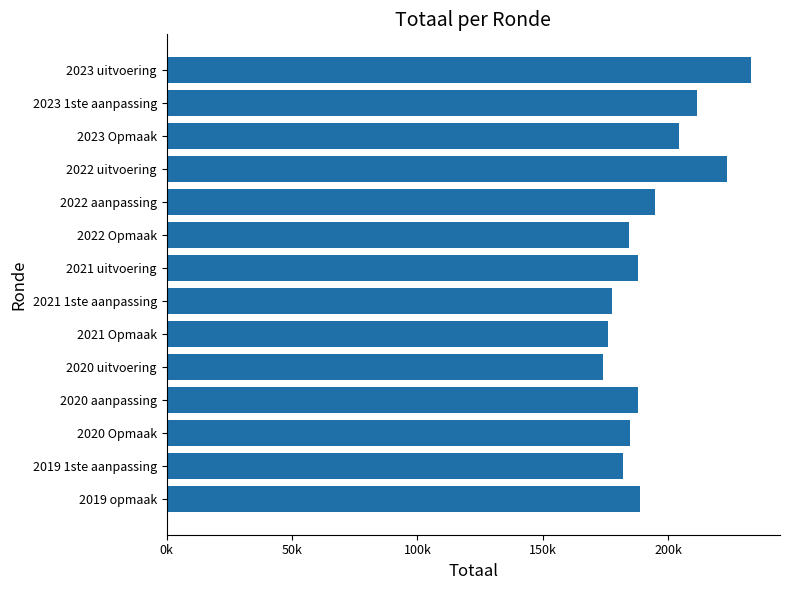

At which label is the value closest to 203453?

2023 Opmaak